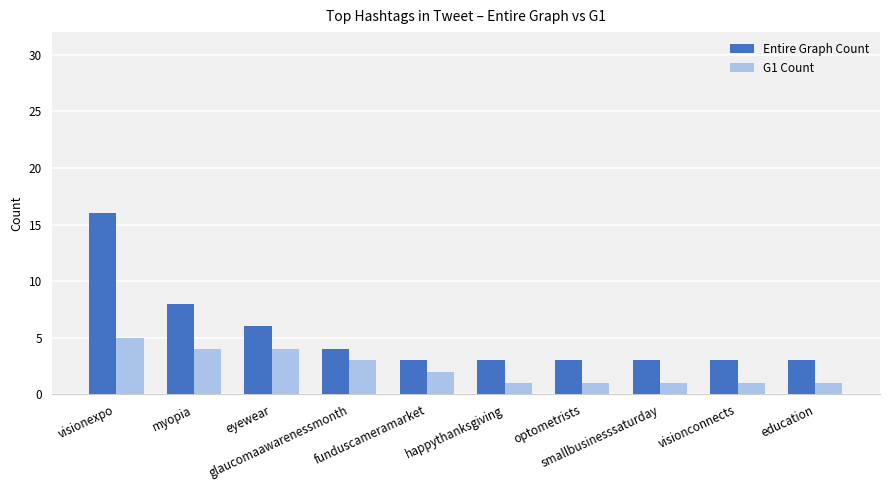

What is the minimum value shown in the chart?

1